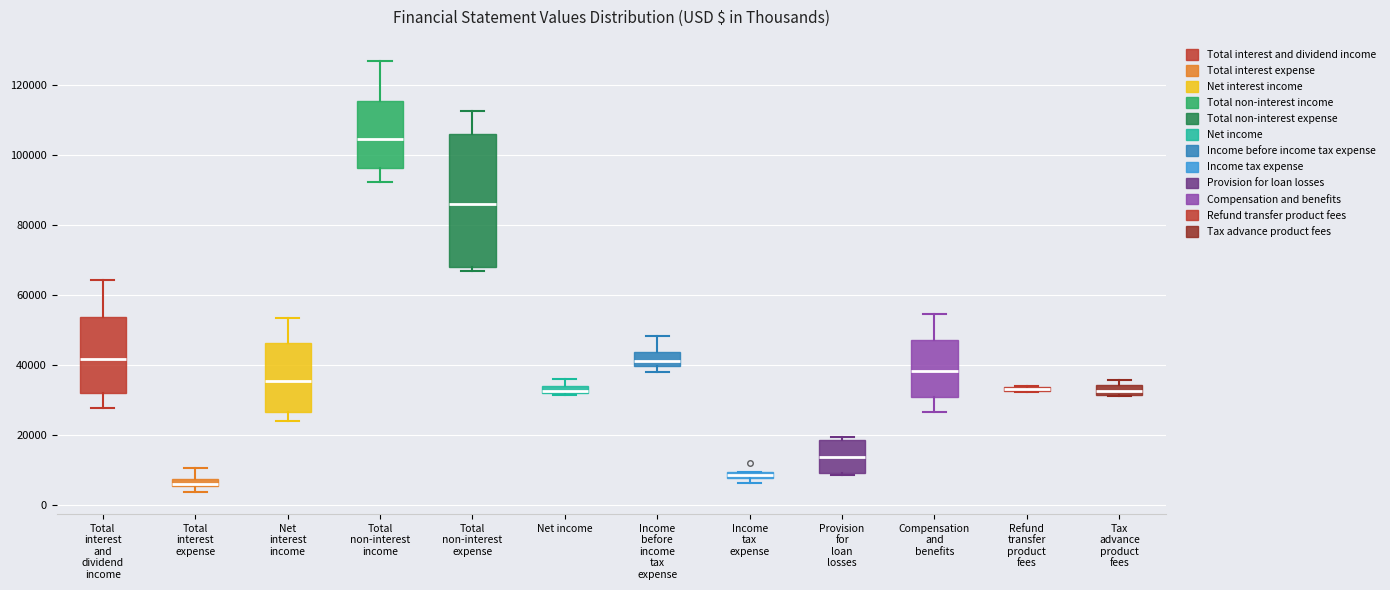

Which box is the tallest, from its lower edge to its upper edge?

Total non-interest expense